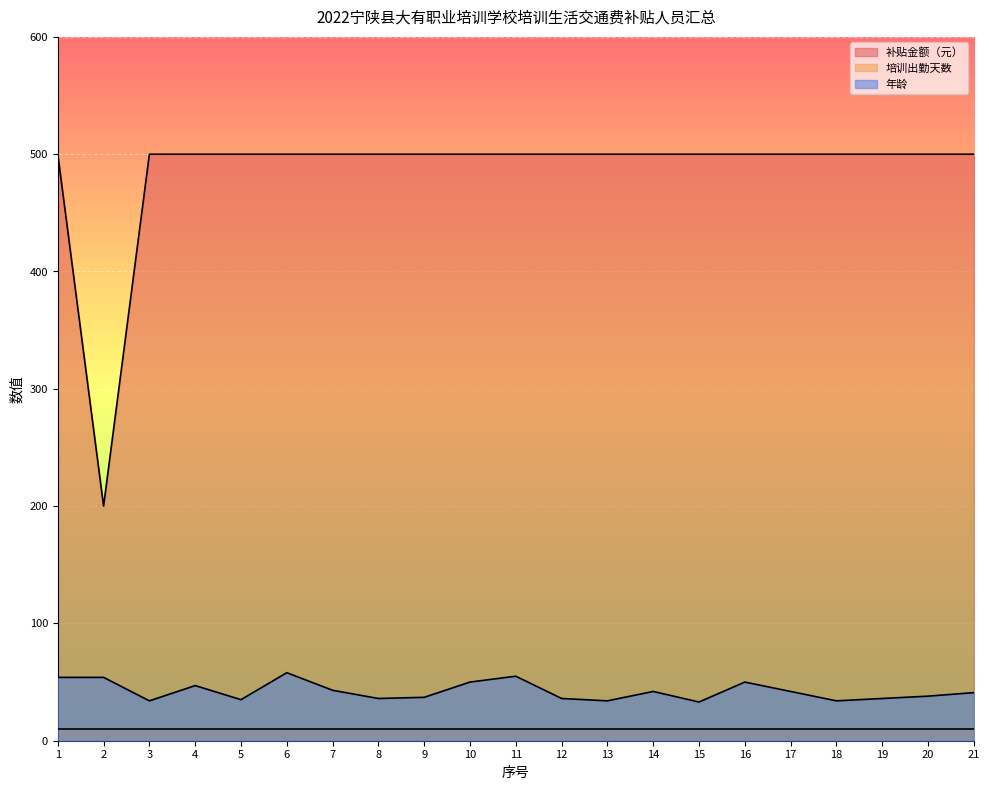

What is the difference between the maximum and minimum values in the 年龄 series?

25